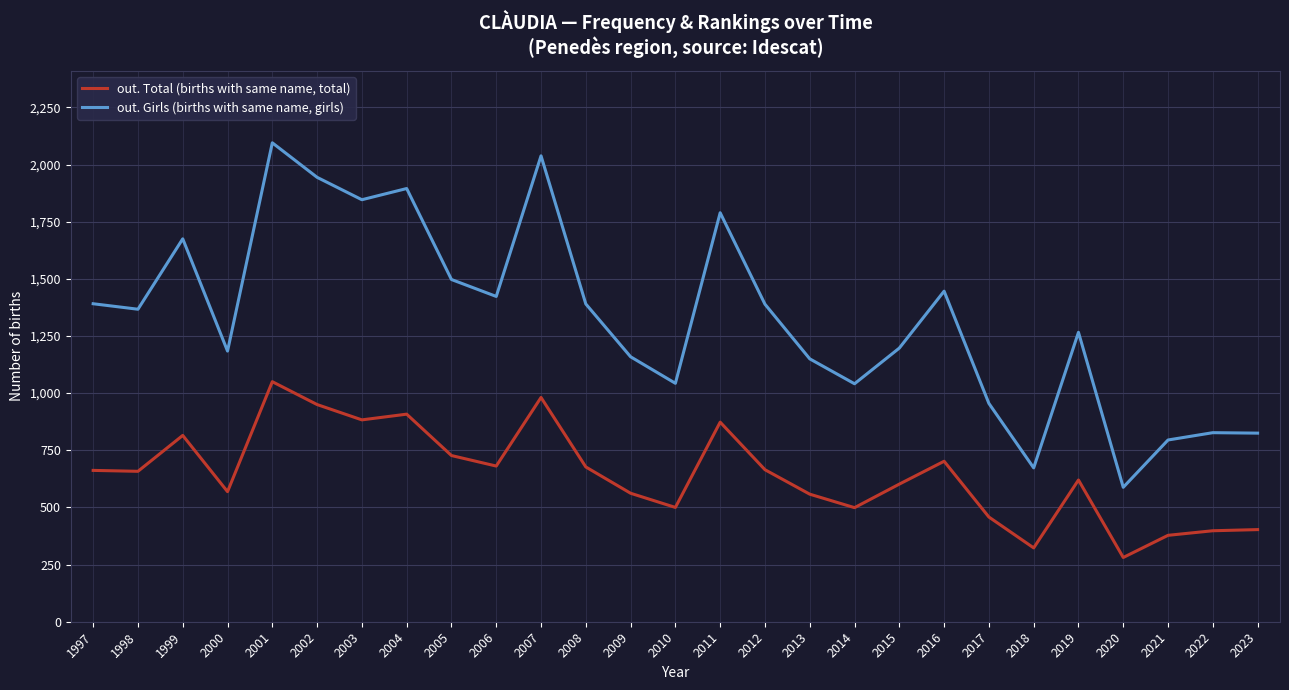

Which category has the lowest value in the out. Girls (births with same name, girls) series?

2020